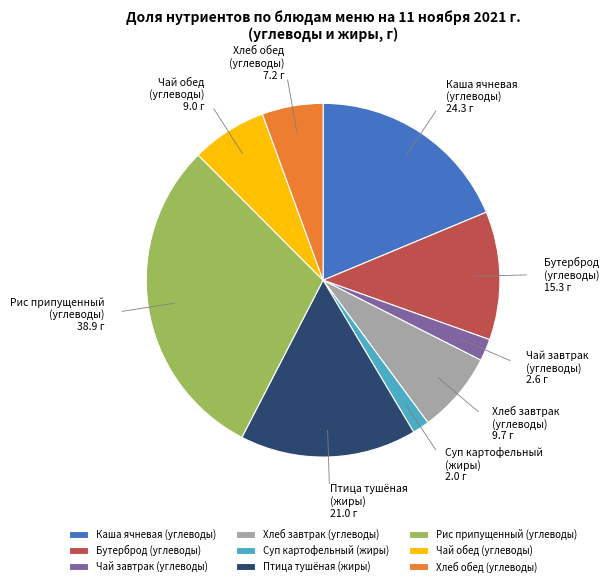

Is there any slice that represents more than half of the pie?

No